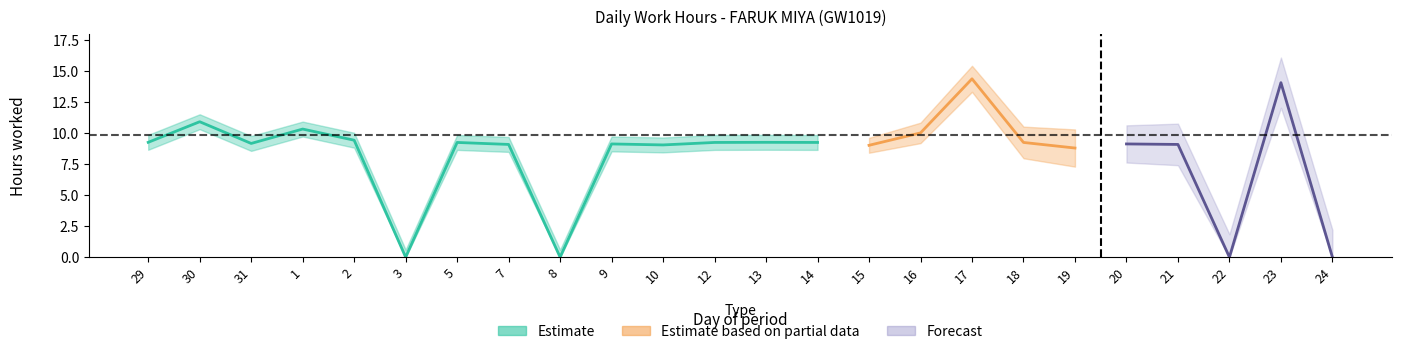

Does the chart display data point markers on the line(s)?

No